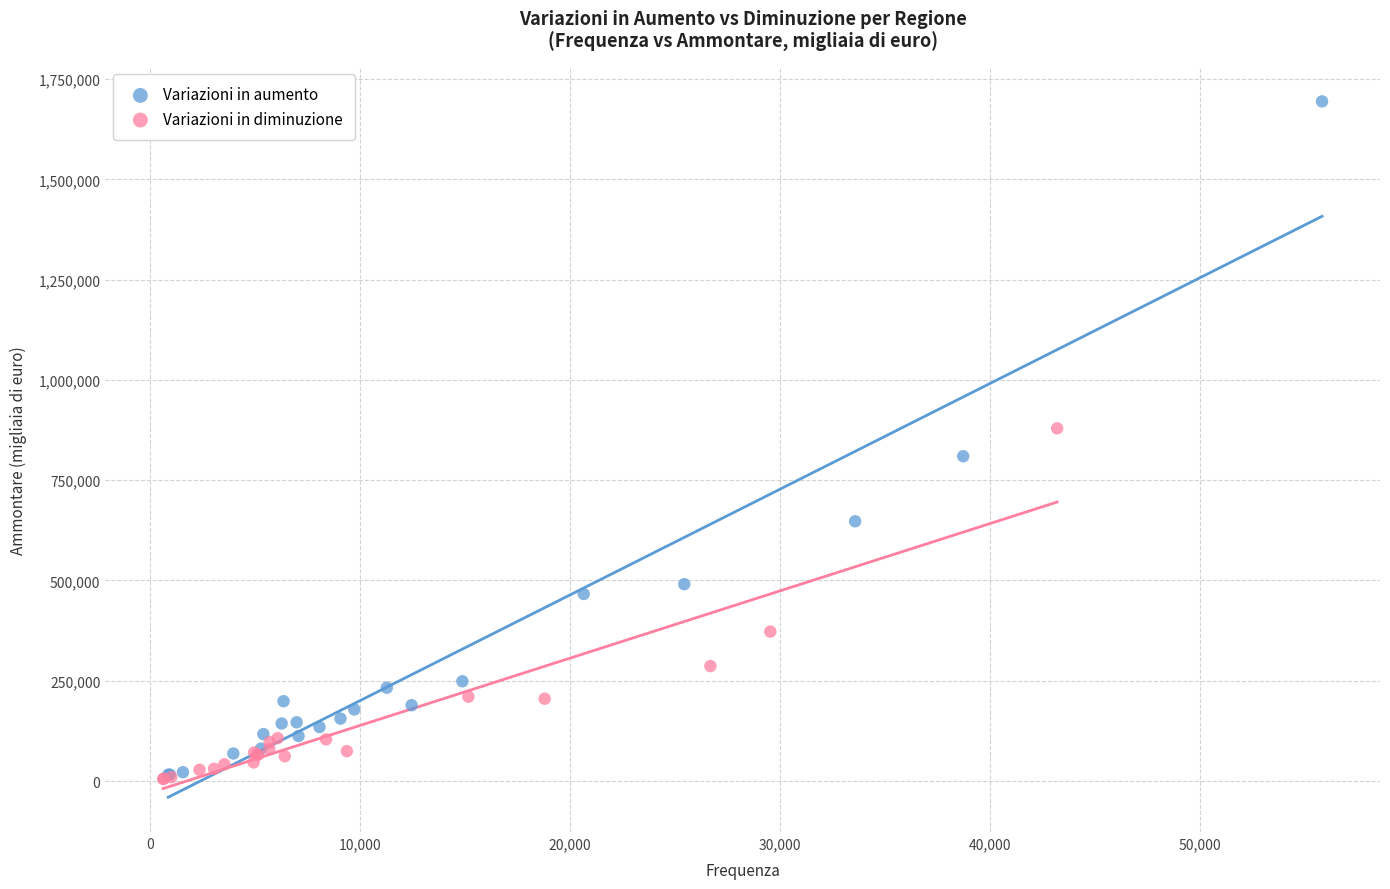

Which series contains the highest Y value?

Variazioni in aumento